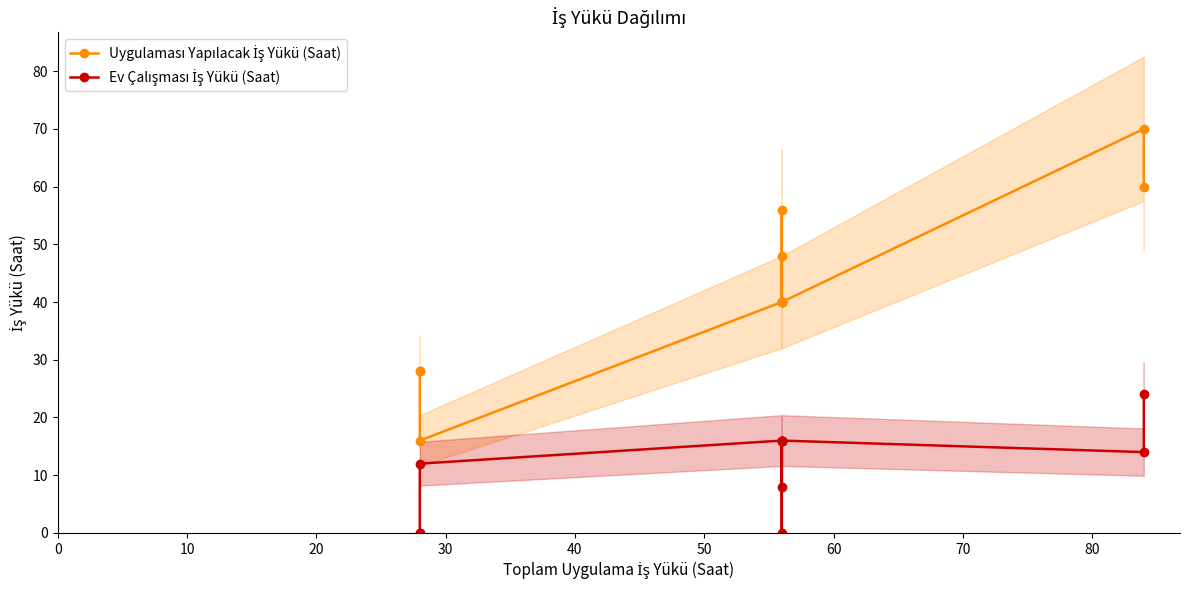

Which has a higher value, 80 or 50?

80